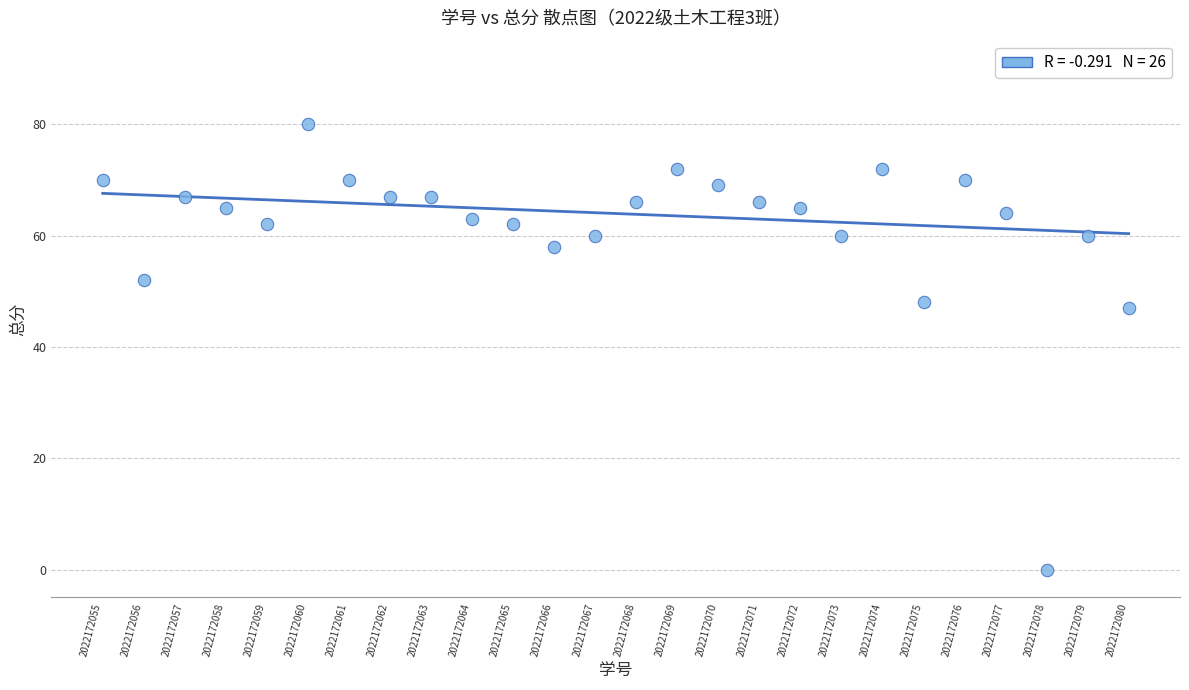

What Y value in the scatter plot is closest to 40?

47